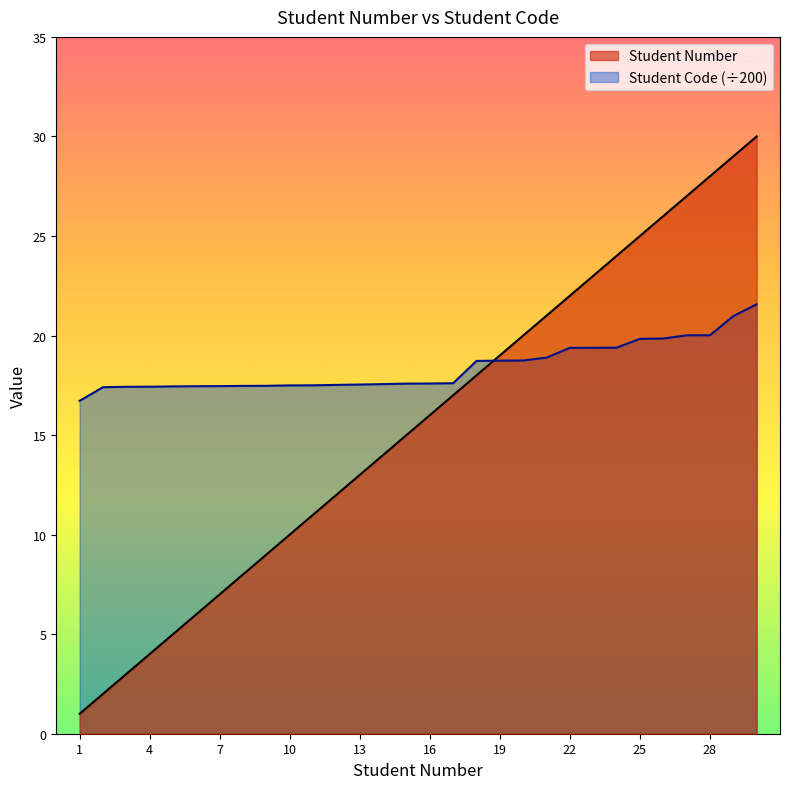

At which label is Student Code closest to 19?

21